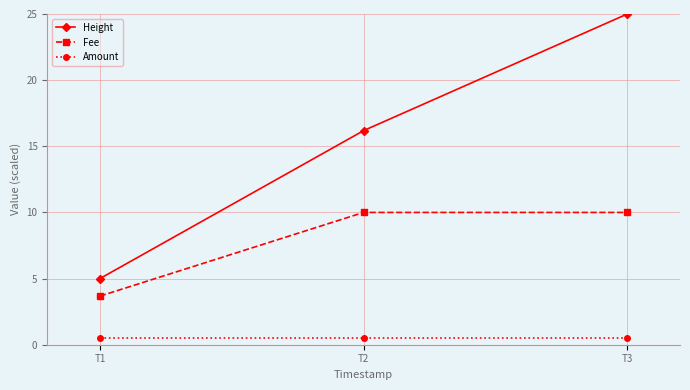

What is the maximum value for Amount?

0.5